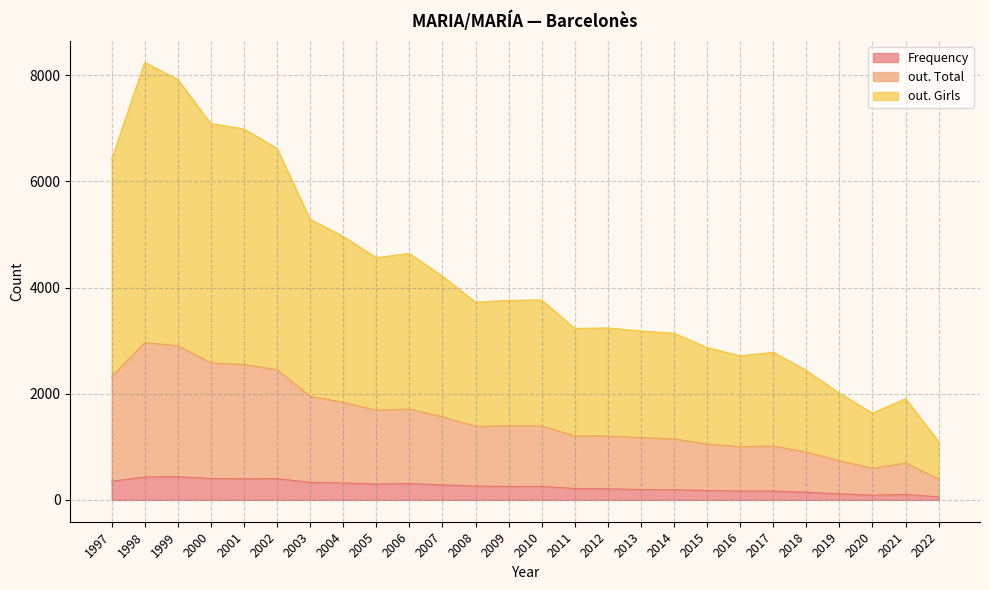

True or false: out. Girls has a value of 624 at 2013.

False